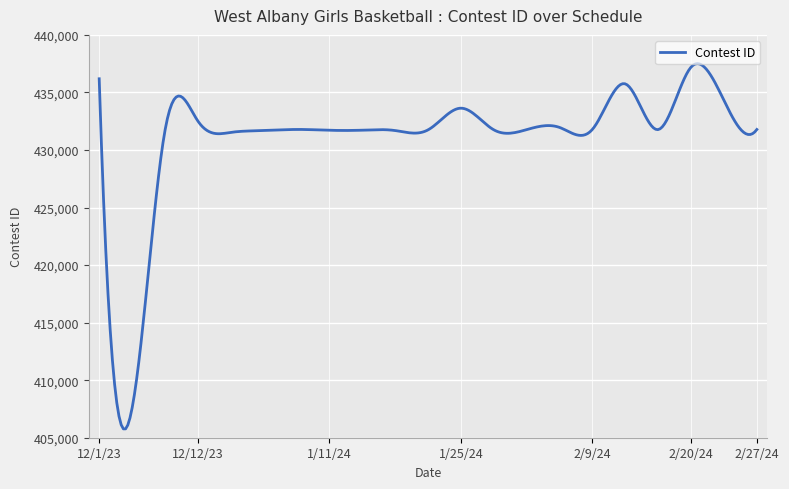

What is the maximum value shown in the chart?

437503.9